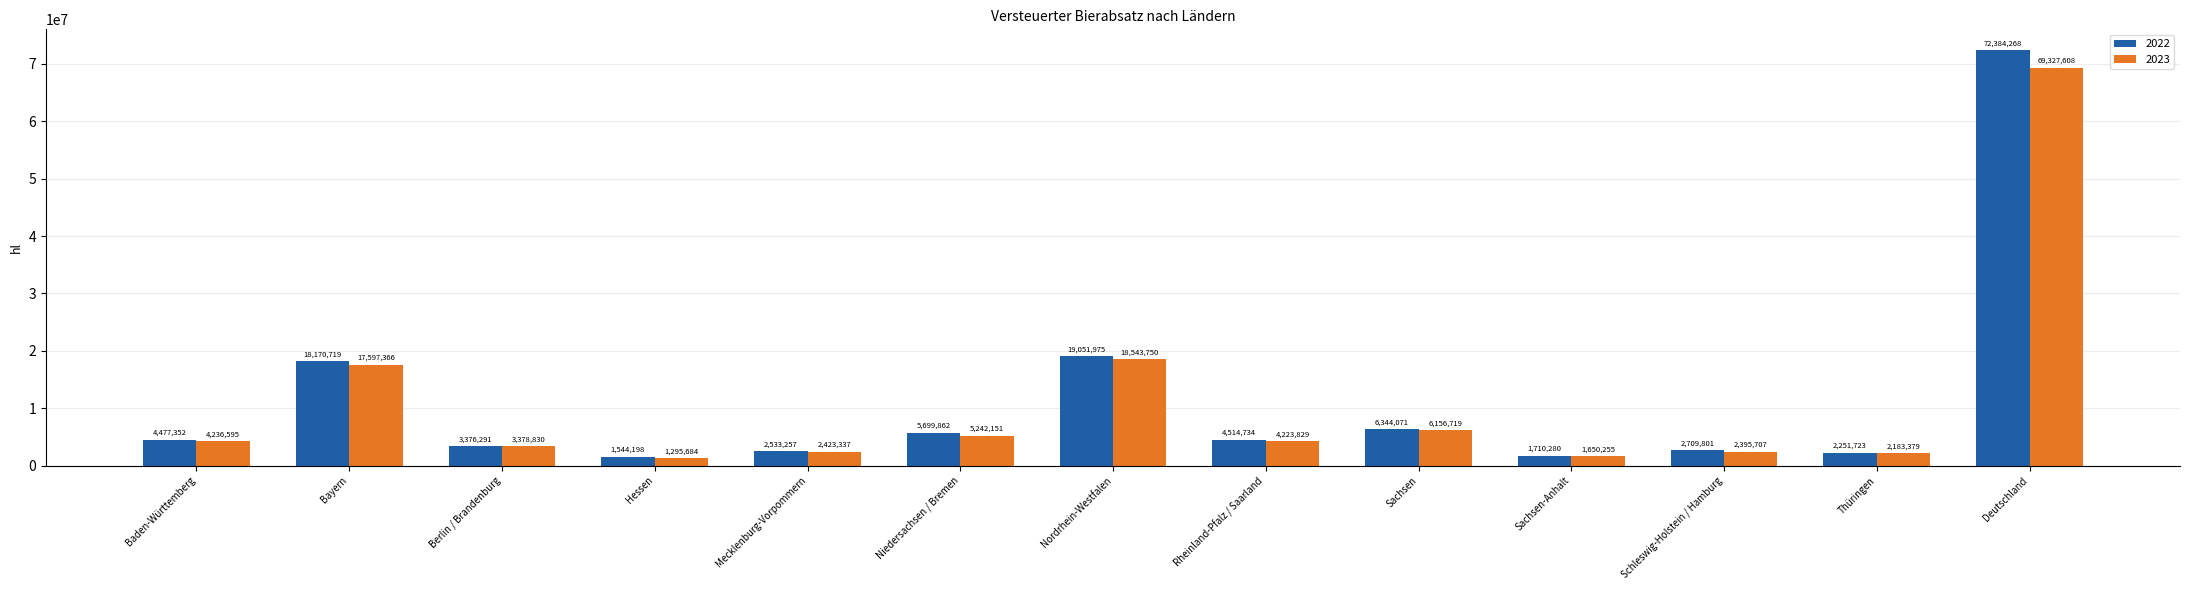

Between Bayern and Nordrhein-Westfalen, which series saw the biggest shift?

2023